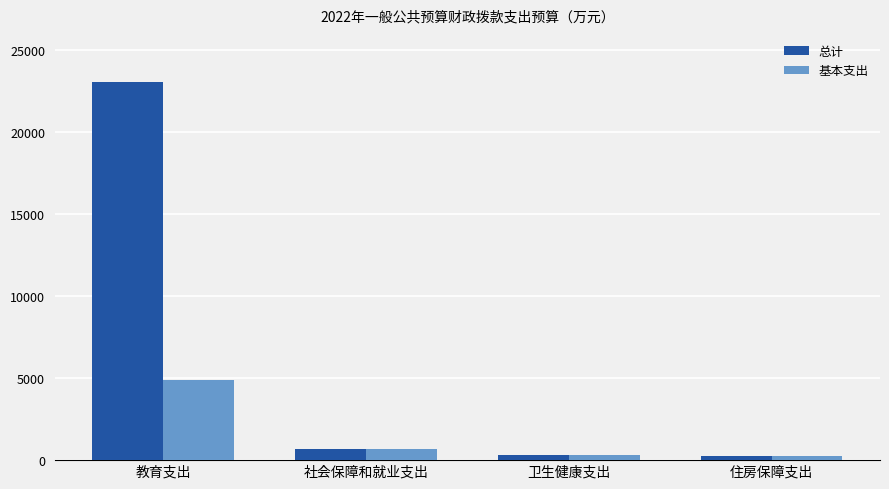

What is the difference between the maximum and minimum values in the 基本支出 series?

4598.2